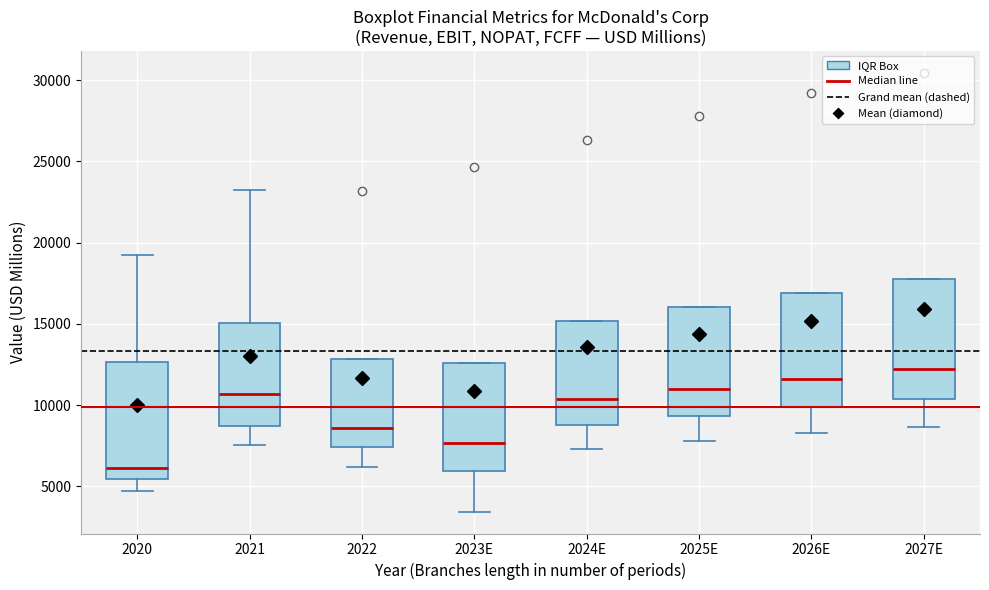

Reading left to right, read every box against the y-axis: the position of its median line, the range the box covers, and the ends of its whiskers. The values are not printed on the chart, so give them approximately, as read against the axis.

2020: median 6000, box 5500 to 12500, whiskers 4500 to 19000
2021: median 10500, box 8500 to 15000, whiskers 7500 to 23000
2022: median 8500, box 7500 to 13000, whiskers 6000 to 13000
2023E: median 7500, box 6000 to 12500, whiskers 3500 to 12500
2024E: median 10500, box 9000 to 15000, whiskers 7500 to 15000
2025E: median 11000, box 9500 to 16000, whiskers 8000 to 16000
2026E: median 11500, box 10000 to 17000, whiskers 8500 to 17000
2027E: median 12000, box 10500 to 18000, whiskers 8500 to 18000